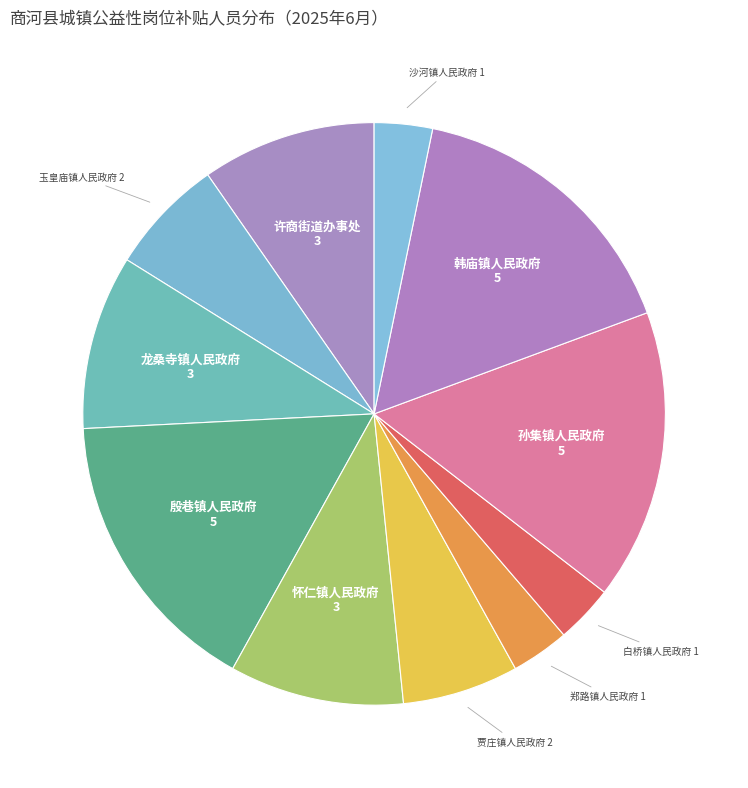

Is 许商街道办事处 the majority of the pie?

No